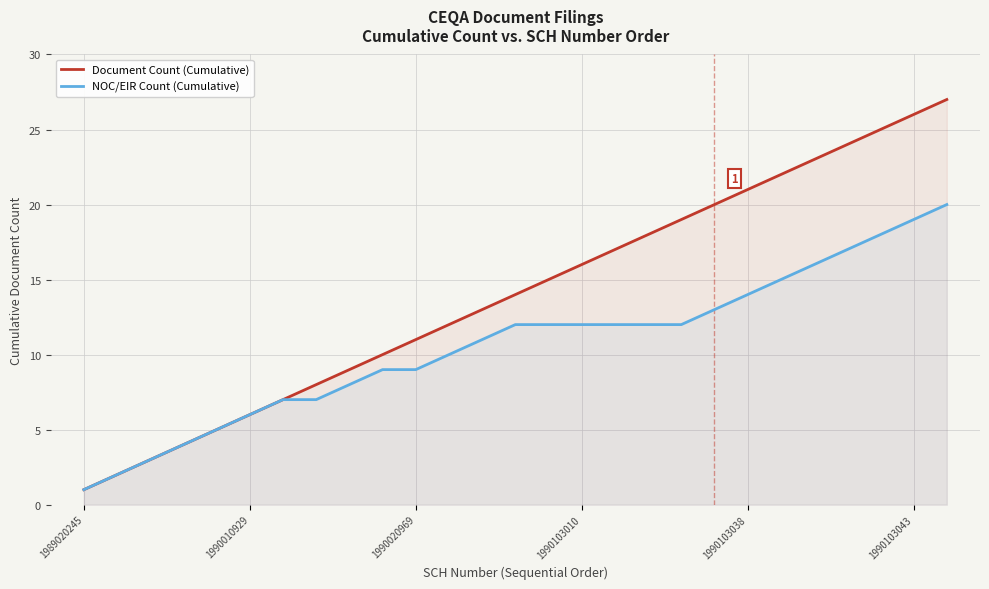

True or false: Document Count (Cumulative) and NOC/EIR Count (Cumulative) intersect in this chart.

False